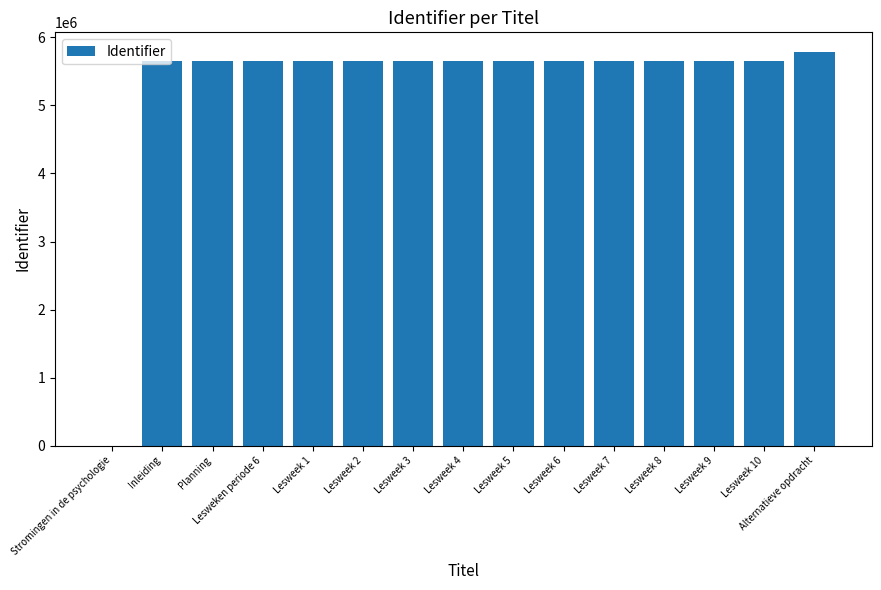

How many values are above zero?

14